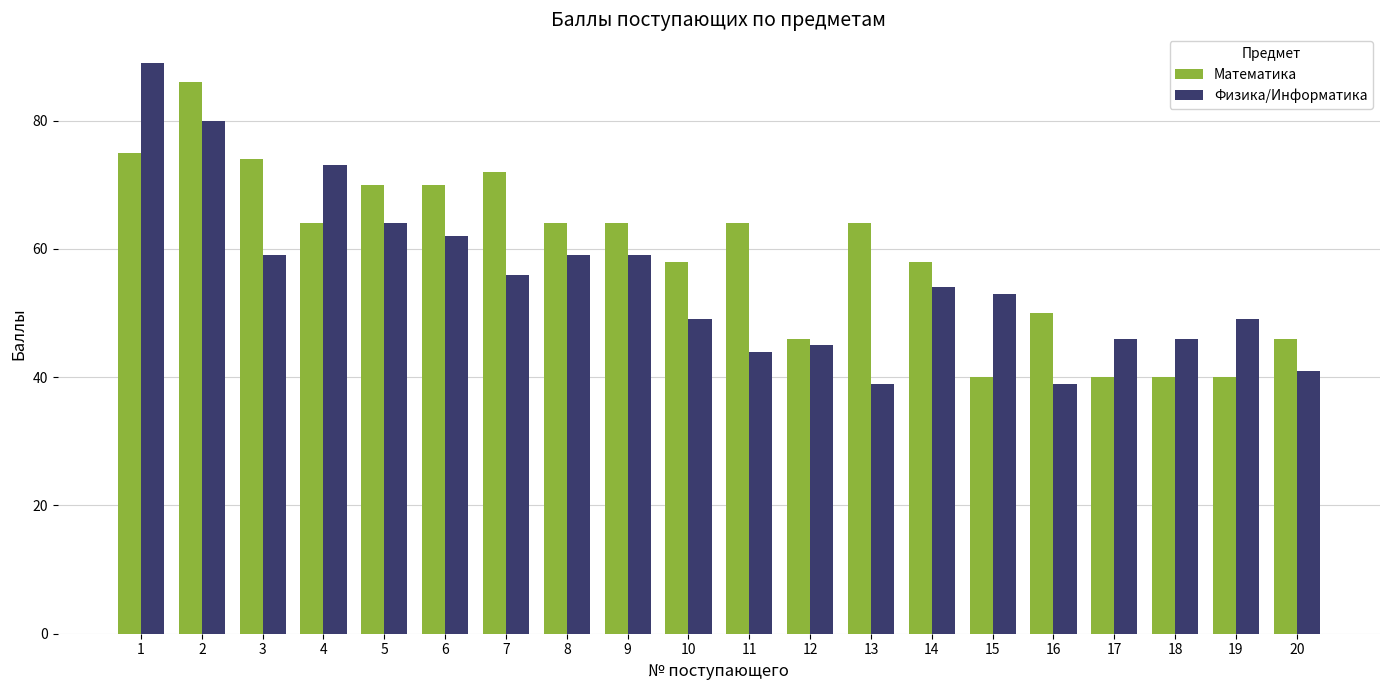

True or false: Физика/Информатика has a value of 25 at 20.

False